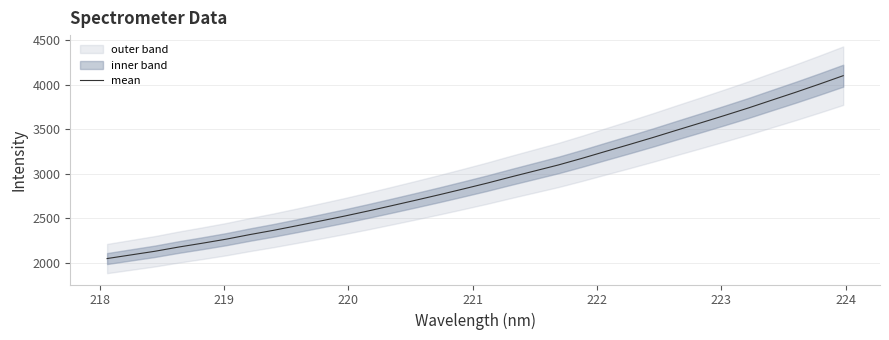

What is the highest value of the mean series?

4103.0